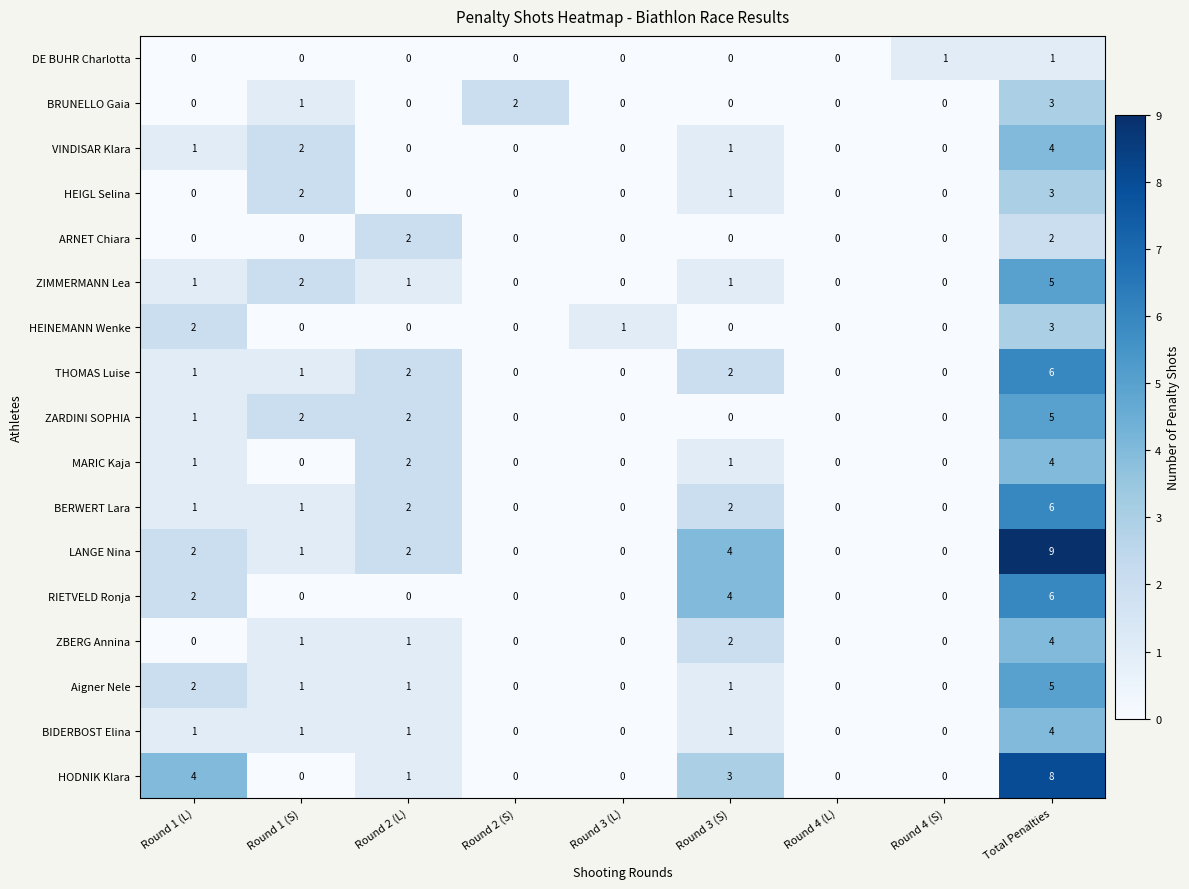

At how many categories does at least one series exceed 6?

1